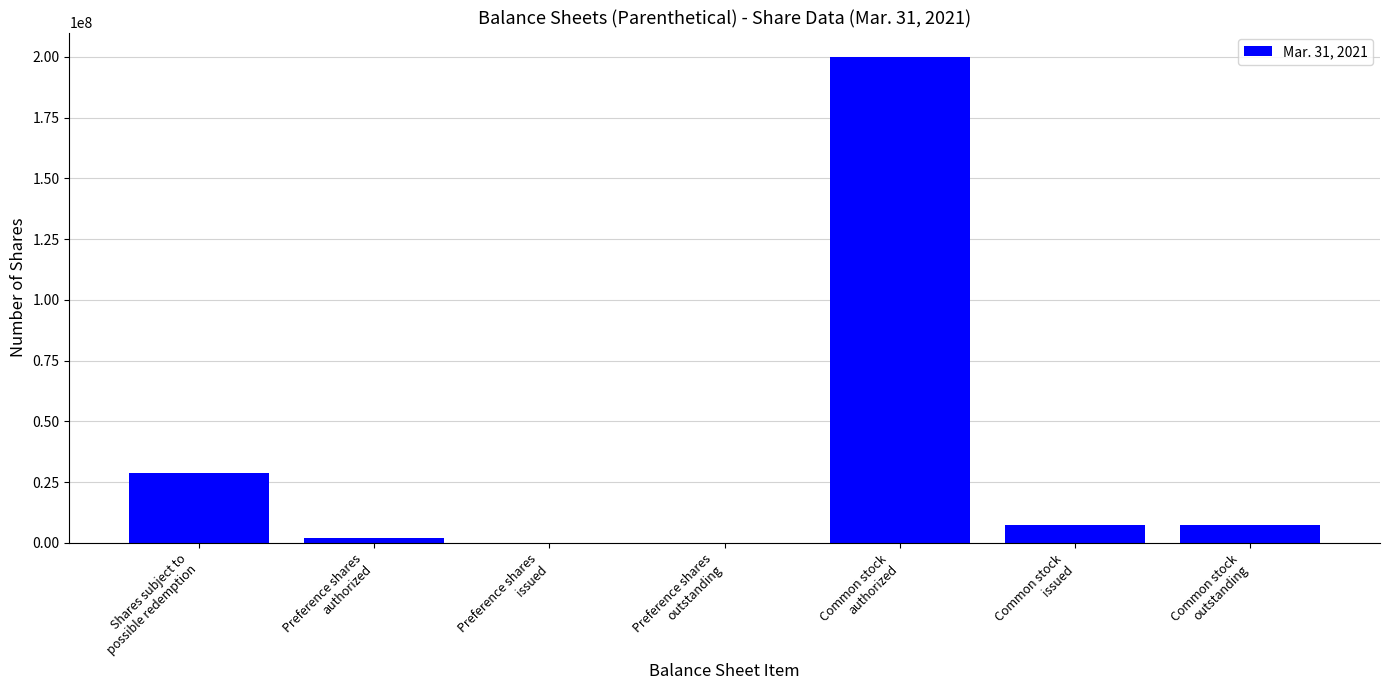

What is the sum of all values?

245125000